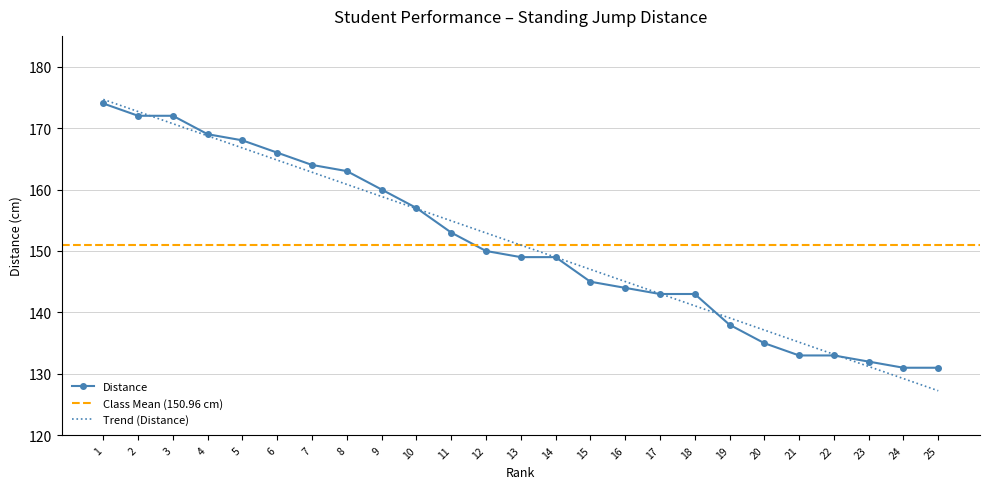

What is the sum of the values at 6 and 2?

338